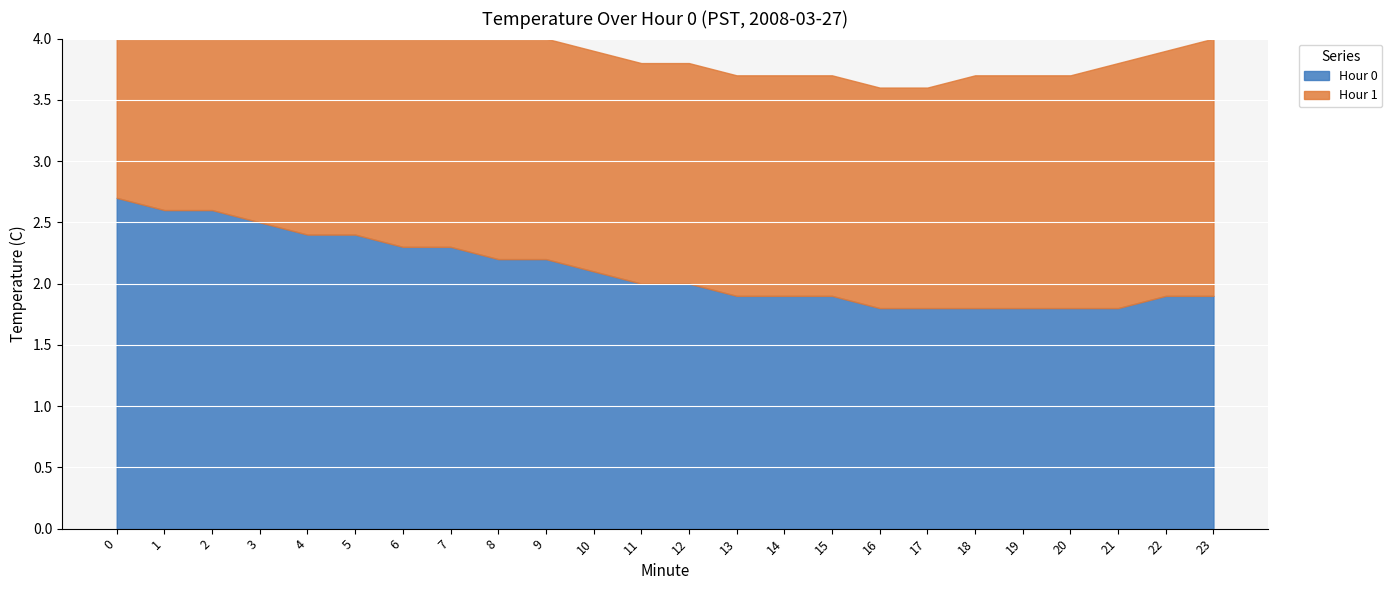

What is the sum of all Hour 1 values?

46.0